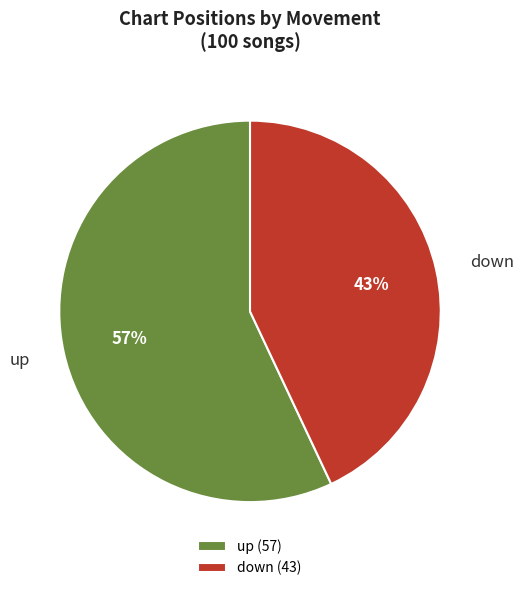

Do down and up together represent more than half of the pie?

Yes